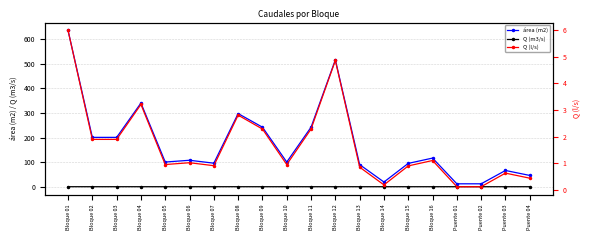

True or false: Q (l/s) has more than 2 points higher than both neighbors.

True